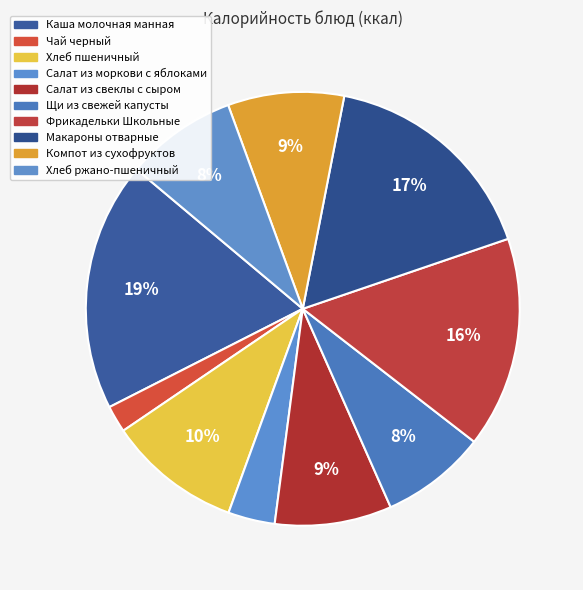

Combined, do Каша молочная манная and Салат из свеклы с сыром account for over 50%?

No